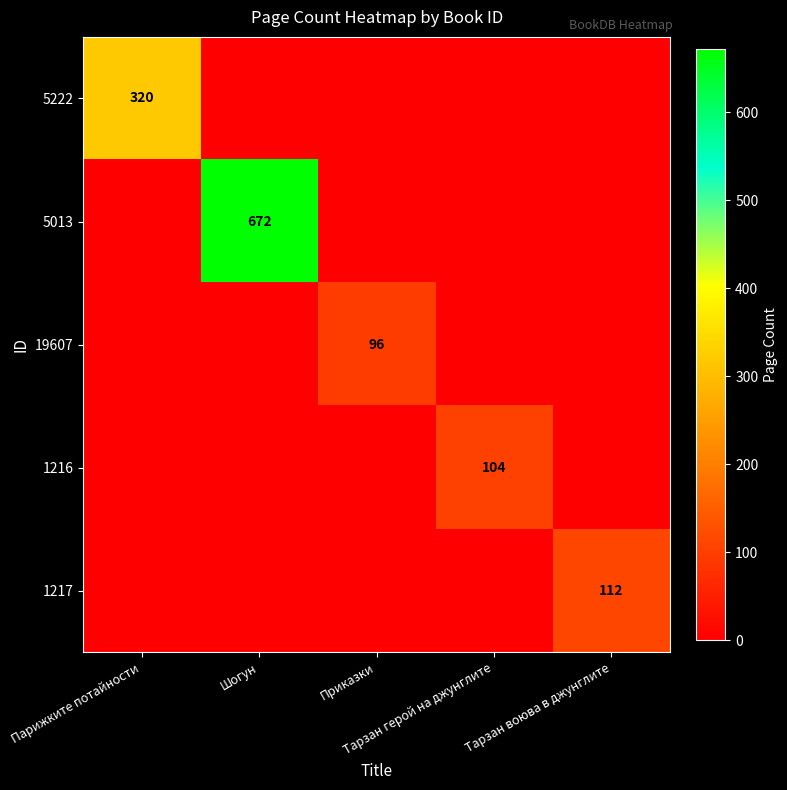

What is the average value of the 1217 series?

22